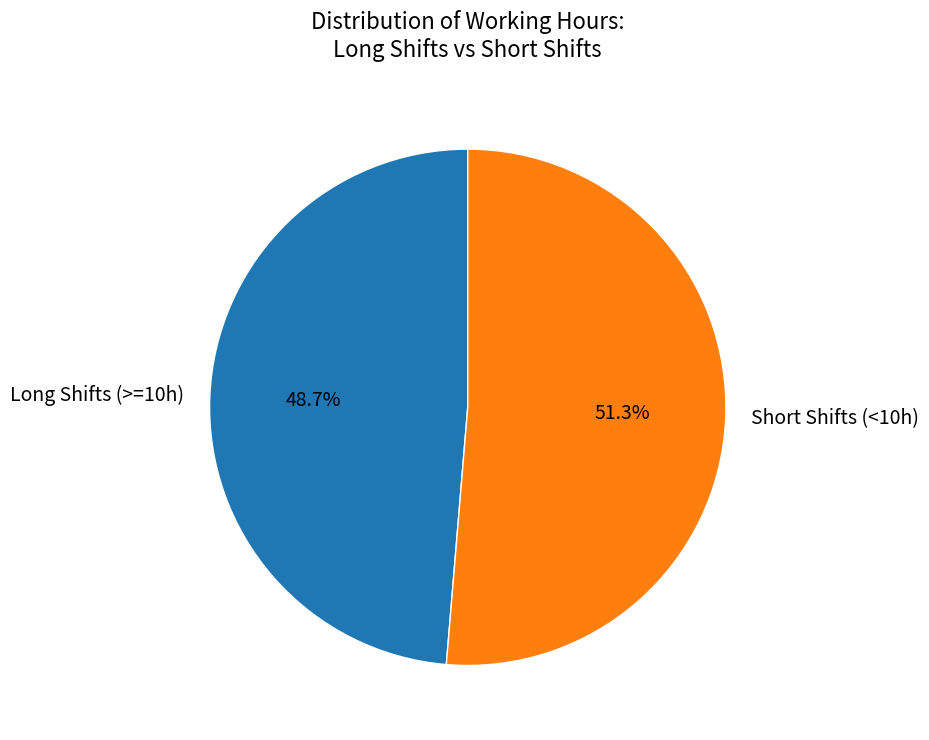

Which has a higher value, Short Shifts (<10h) or Long Shifts (>=10h)?

Short Shifts (<10h)